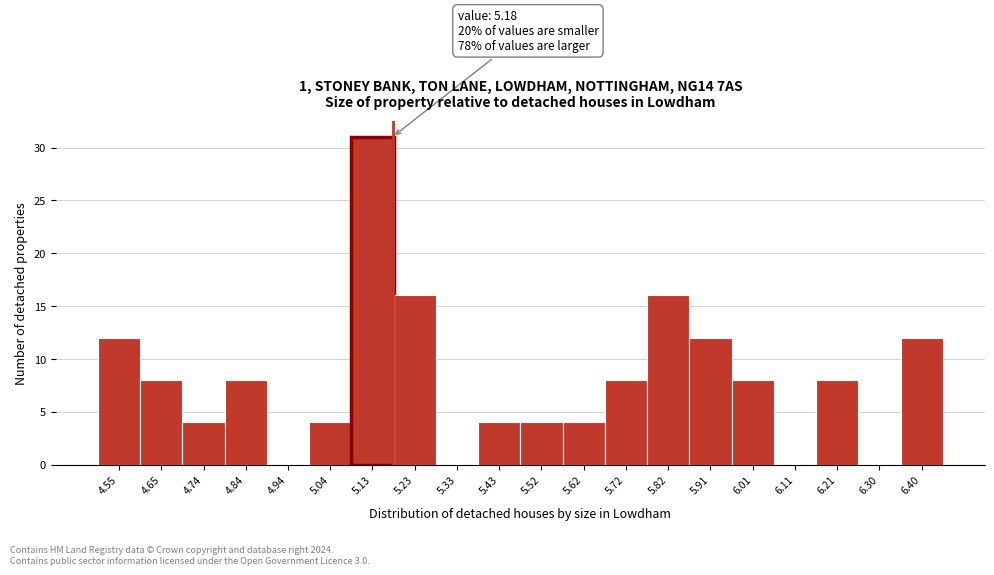

Which range on the x-axis has the tallest bar?

5.09 to 5.18